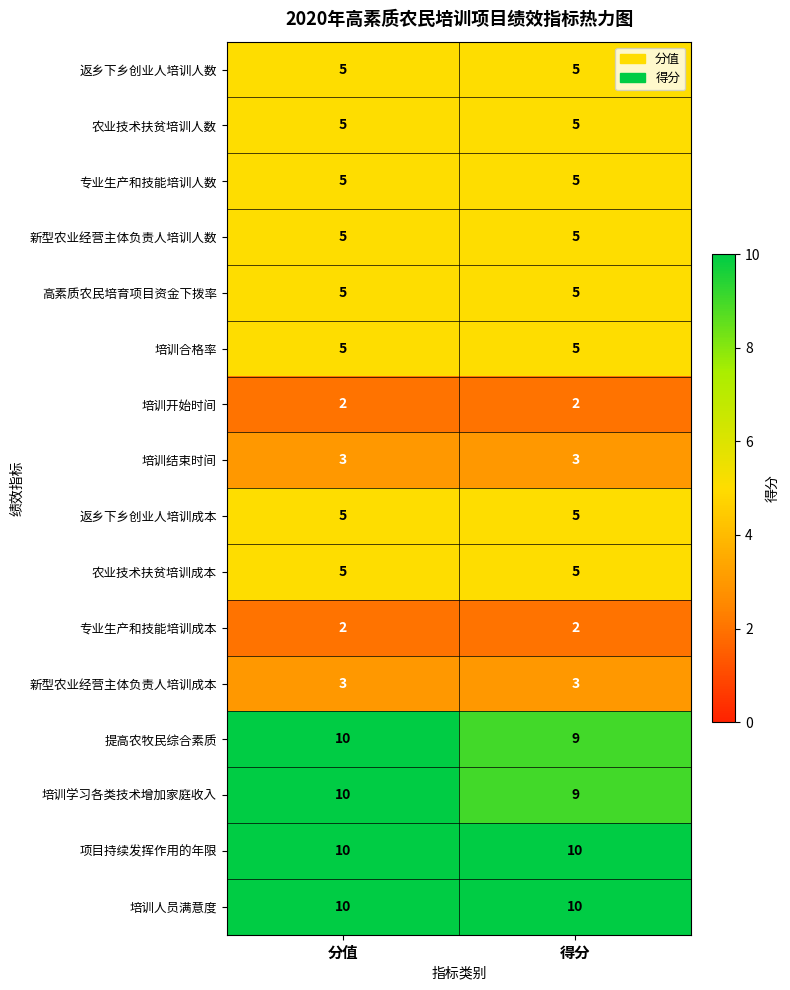

The value of 返乡下乡创业人培训成本 at 分值 is 5. True or false?

True